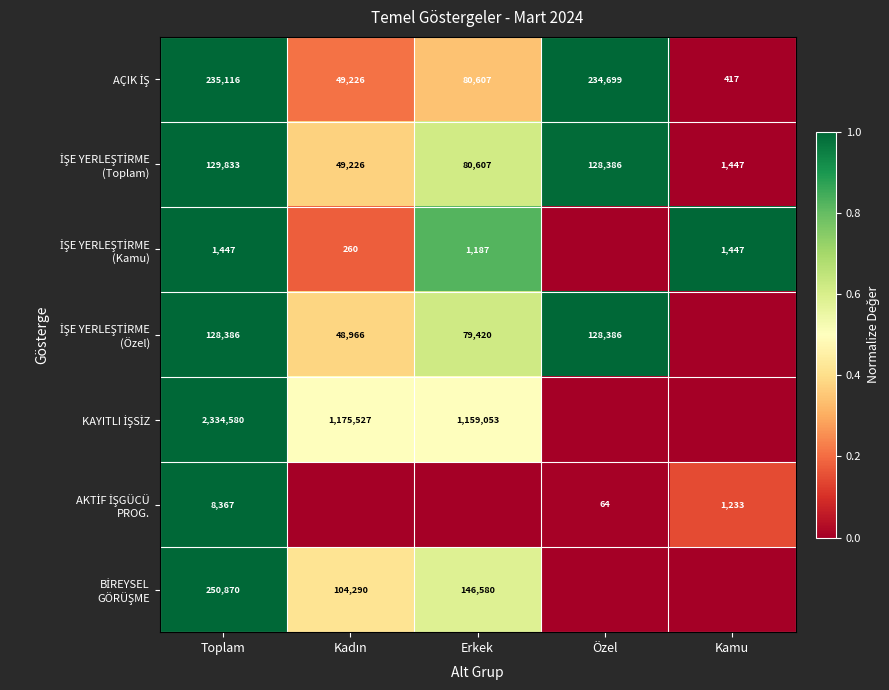

What is the difference between the İŞE YERLEŞTİRME (Kamu) values at Kadın and Kamu?

0.8